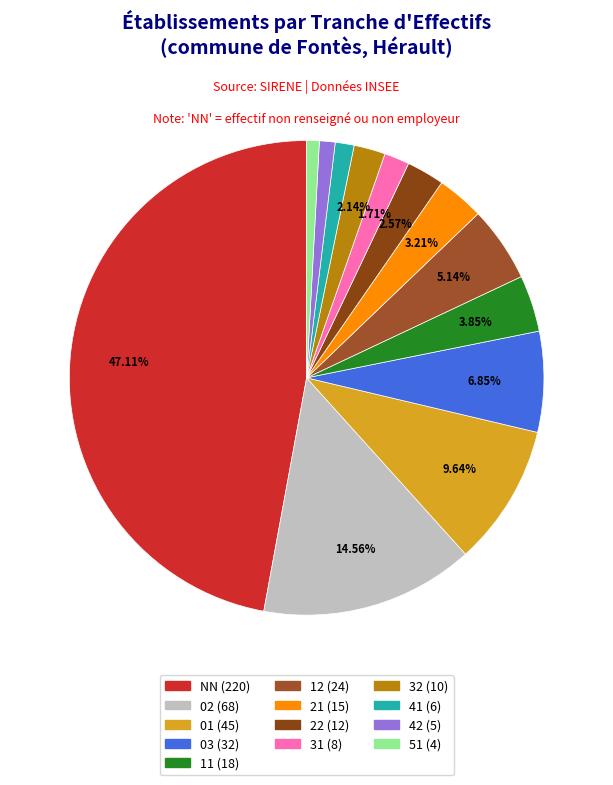

Does any single category account for the majority?

No